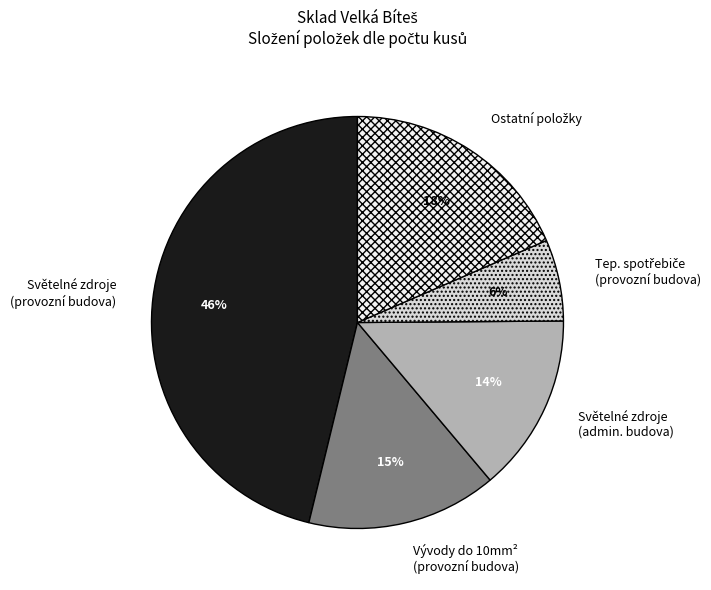

The Světelné zdroje (provozní budova) slice represents 36% of the pie. True or false?

False